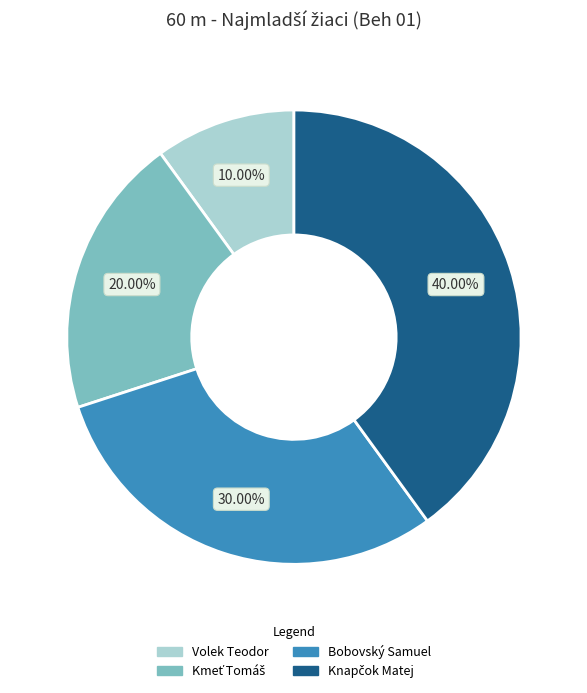

Does any single category account for the majority?

No